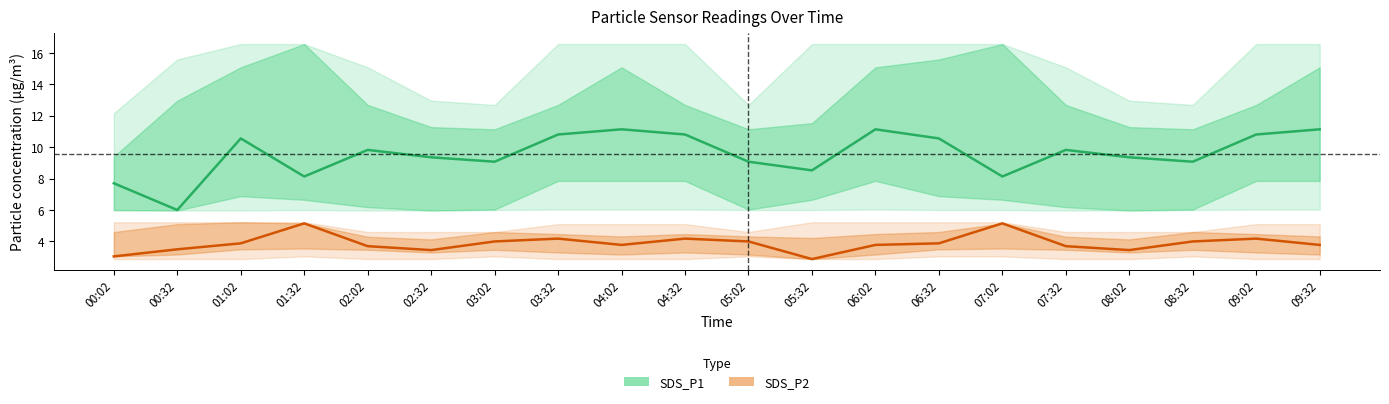

What is the label of the 7th point from the right?

06:32